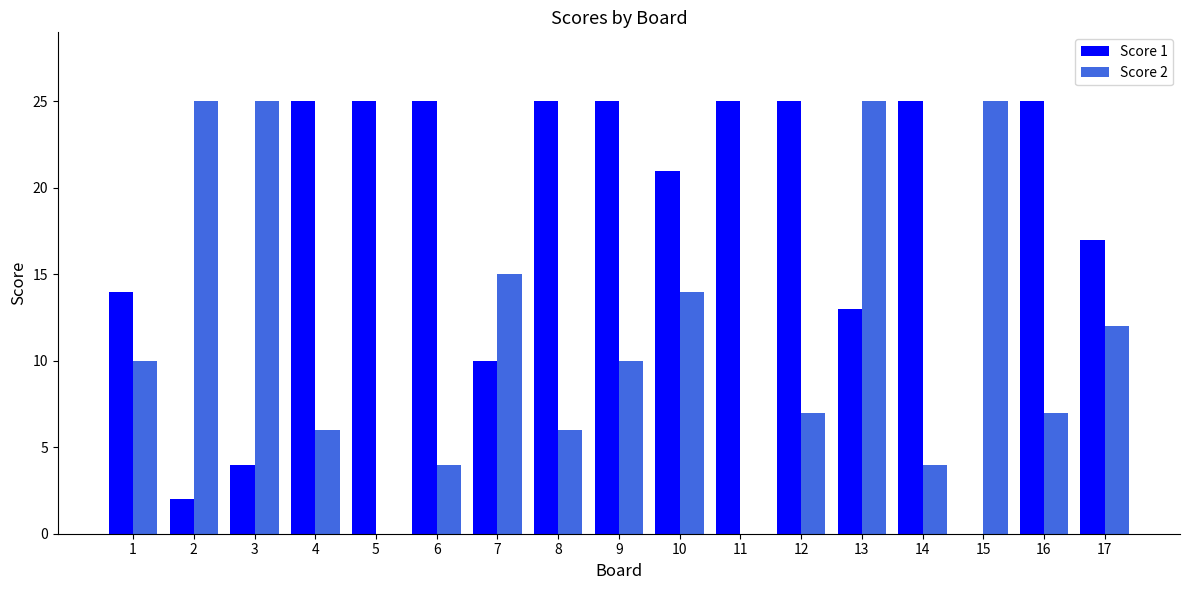

What is the highest value of the Score 1 series?

25